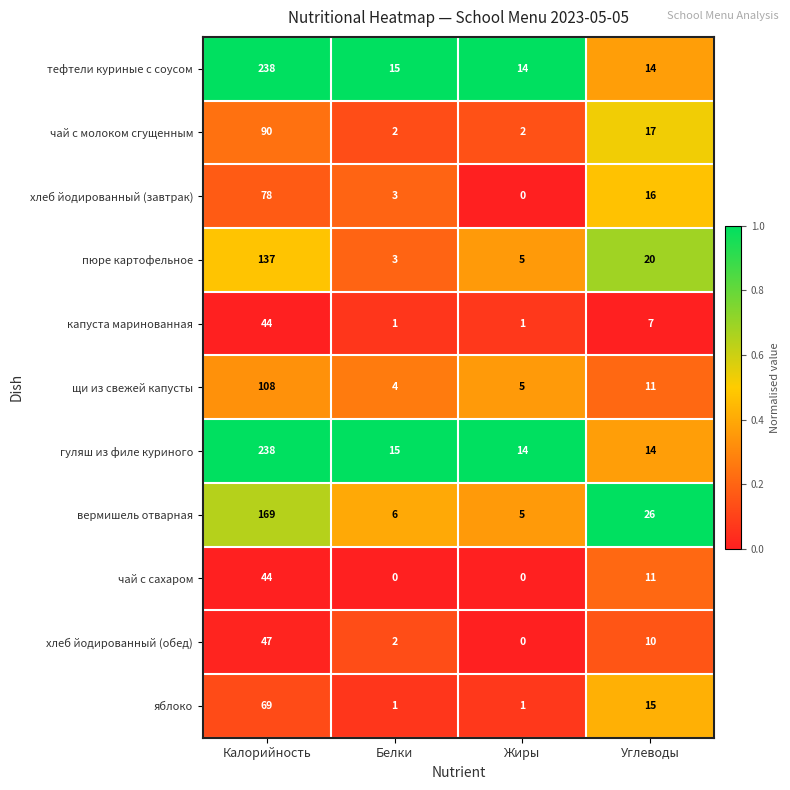

Rank the categories by щи из свежей капусты value from lowest to highest.

Белки, Жиры, Углеводы, Калорийность